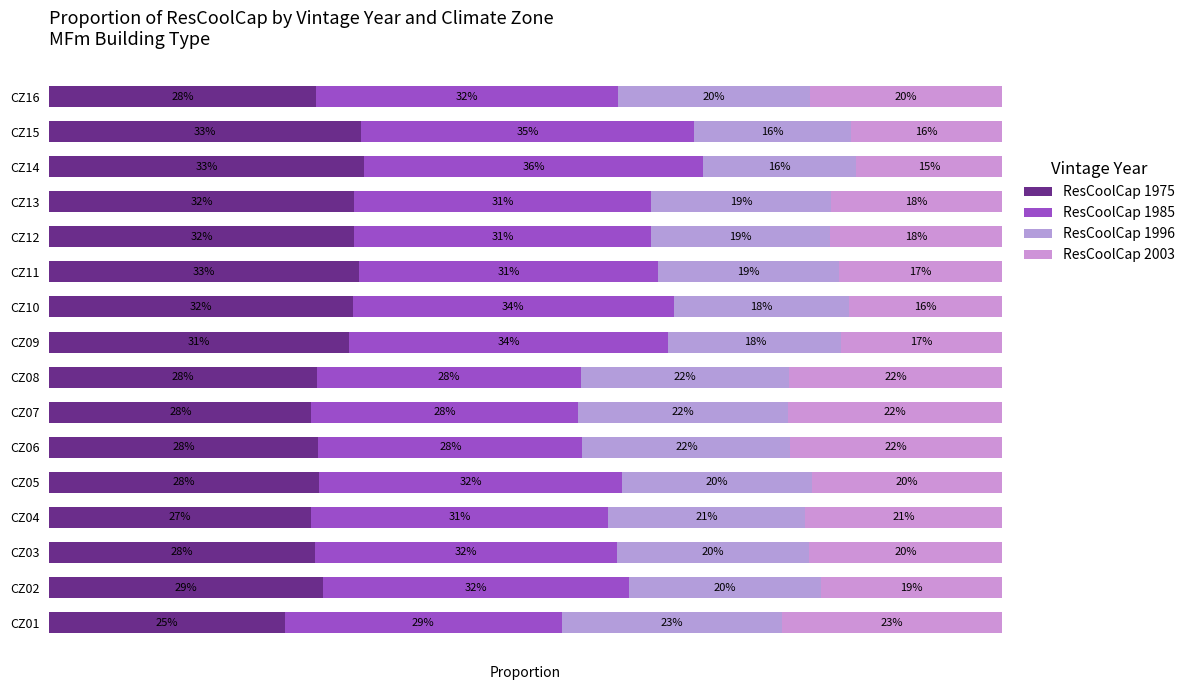

How many groups of bars are there?

16